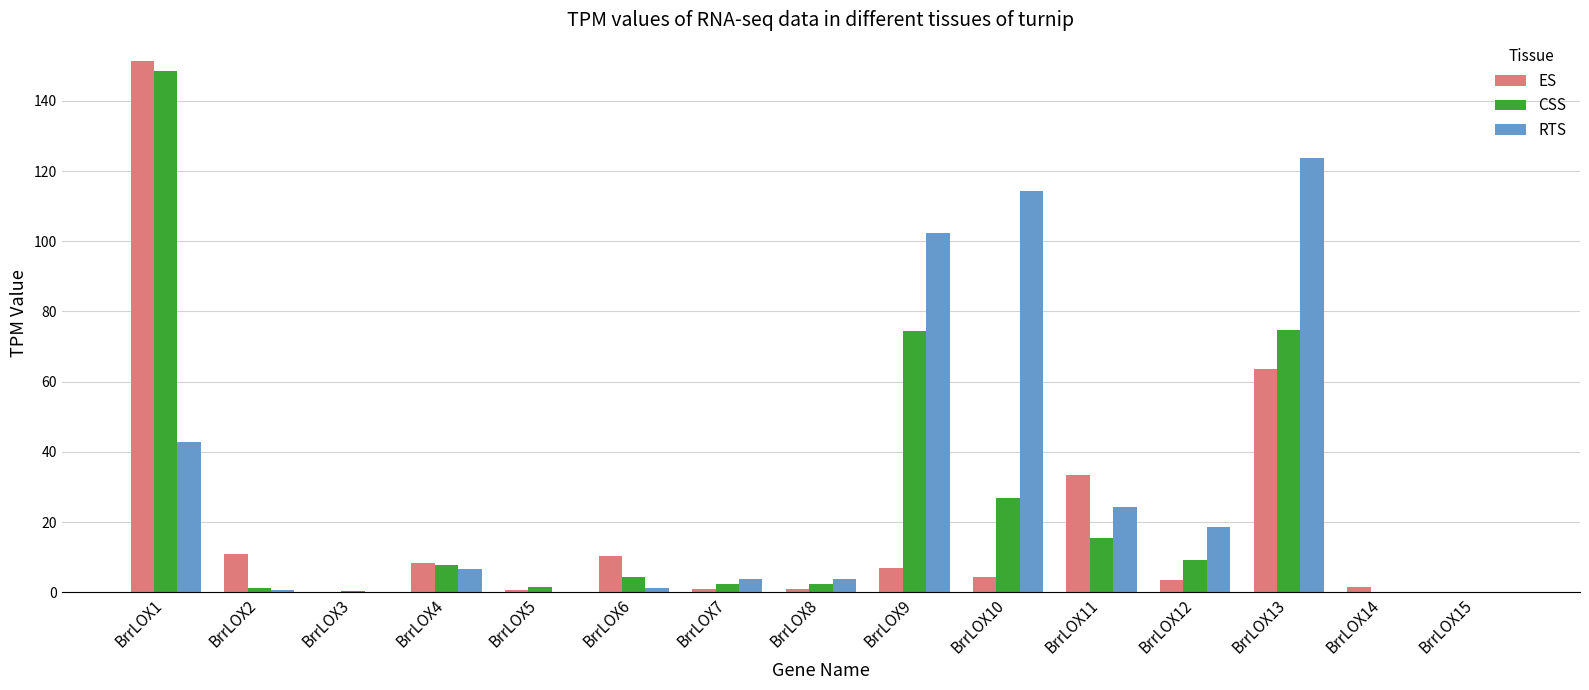

Which series has the widest spread of values?

ES